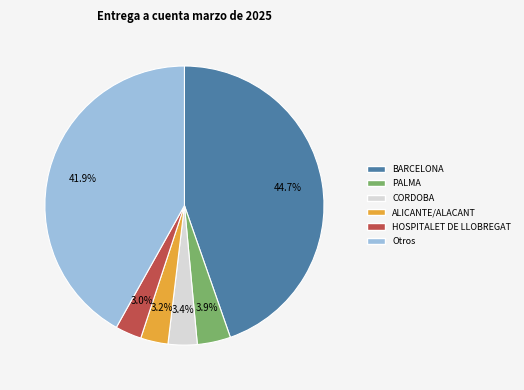

Is there a majority slice in this chart?

No